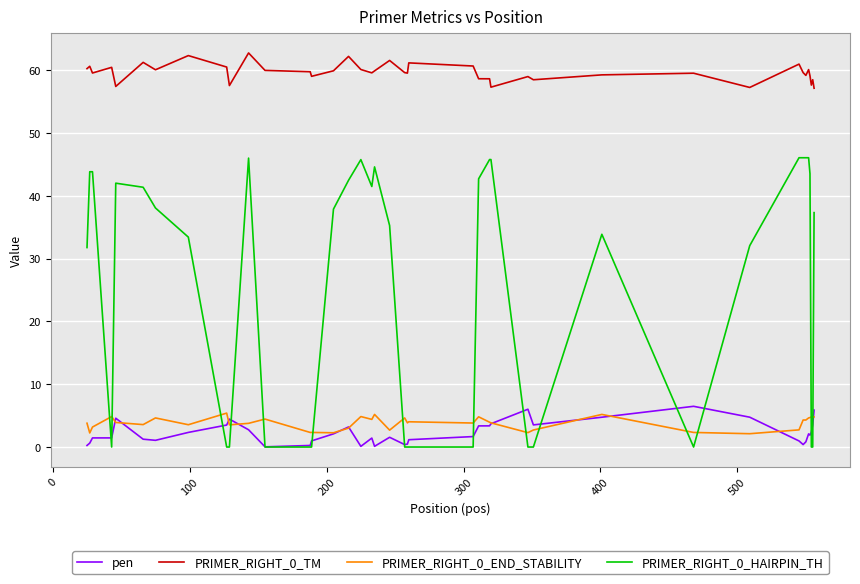

True or false: PRIMER_RIGHT_0_TM and pen cross at least once.

False